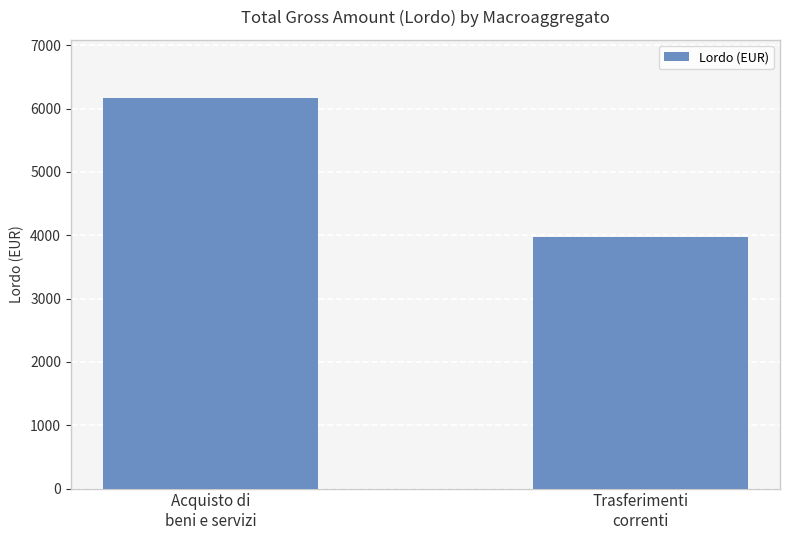

What is the change in value from Acquisto di
beni e servizi to Trasferimenti
correnti?

-2186.6